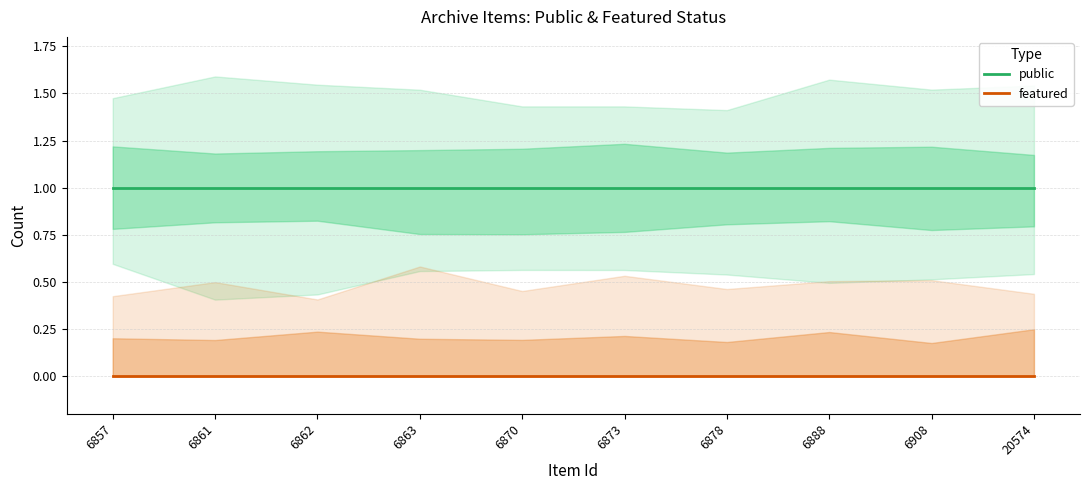

Does the chart display data point markers on the line(s)?

No